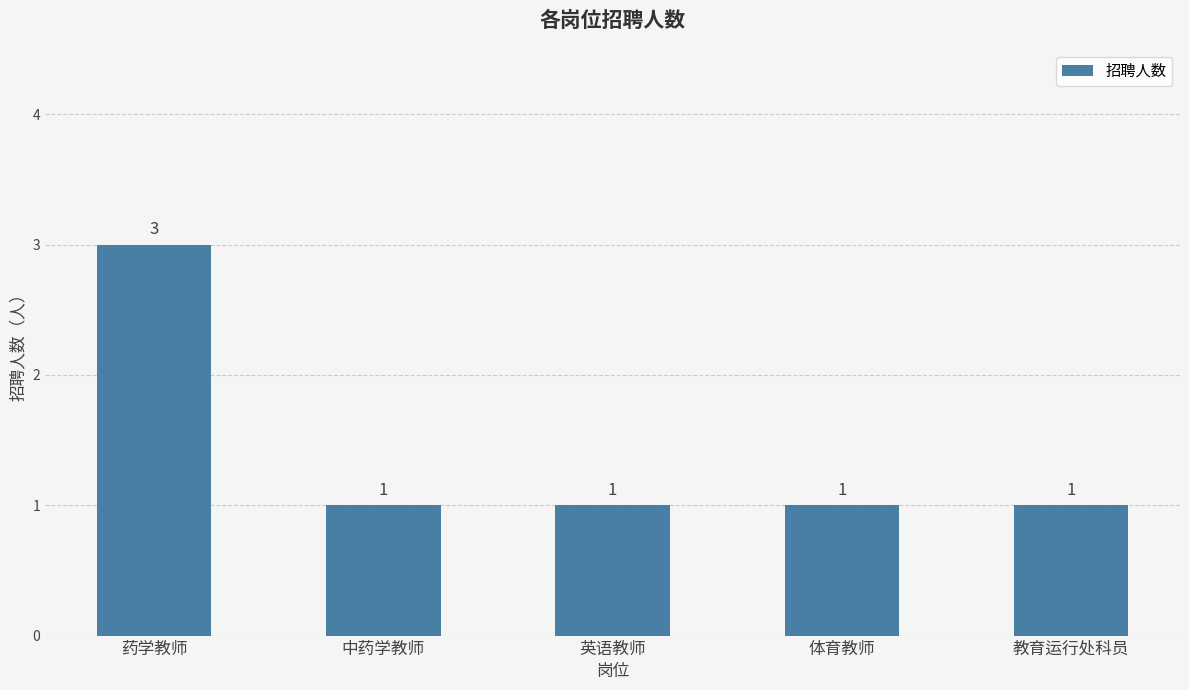

What is the difference between the values at 药学教师 and 体育教师?

2